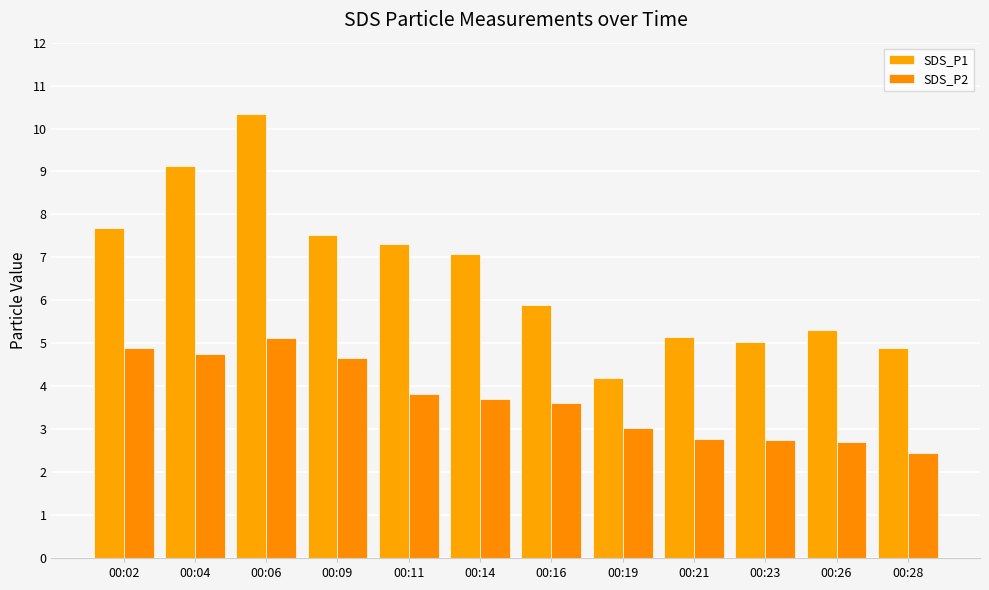

What is the total value across all series at 00:04?

13.9